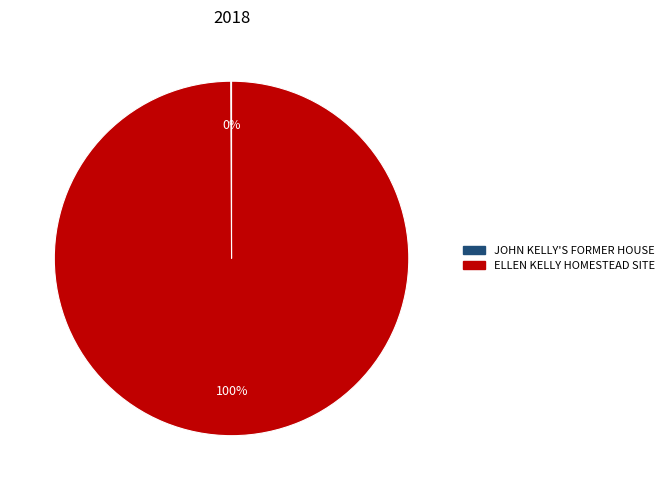

To the nearest percent, what percentage of the pie is ELLEN KELLY HOMESTEAD SITE?

100%